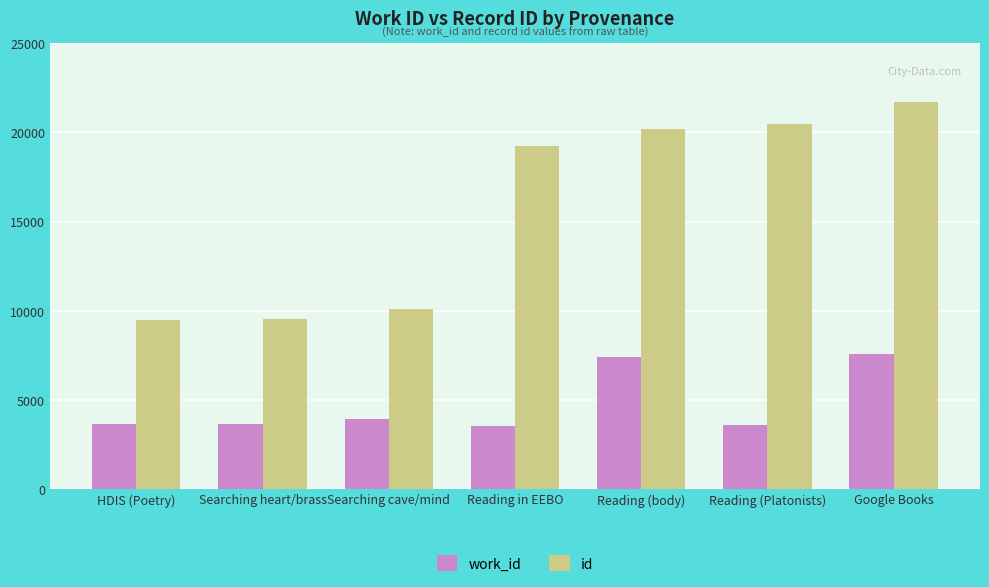

What is the total value across all series at Reading (Platonists)?

24055